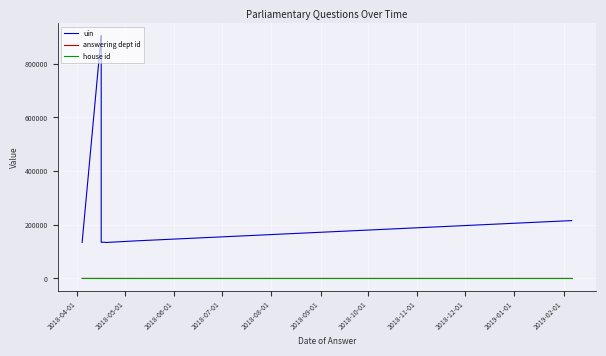

Does the chart display data point markers on the line(s)?

No